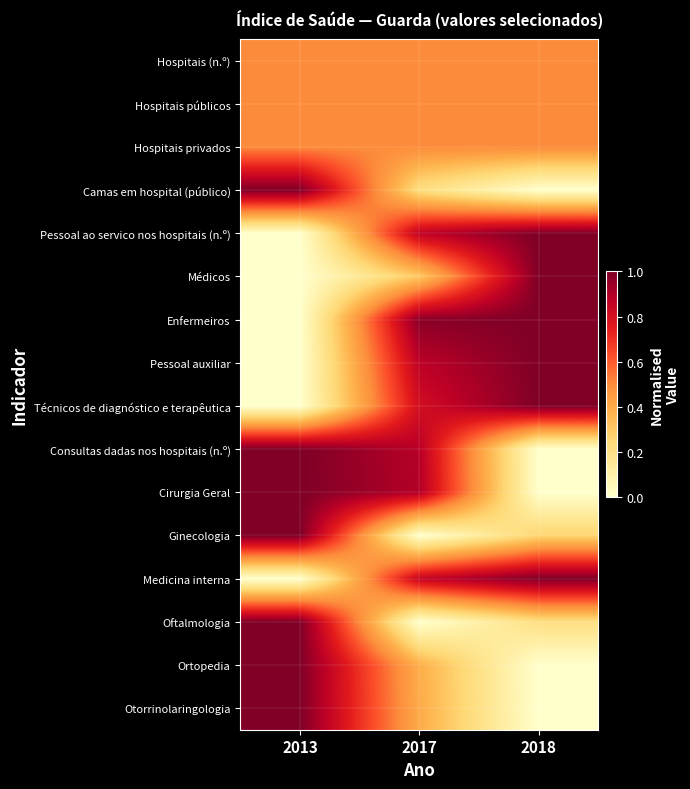

What is the spread (max minus min) of values at 2017?

1.0